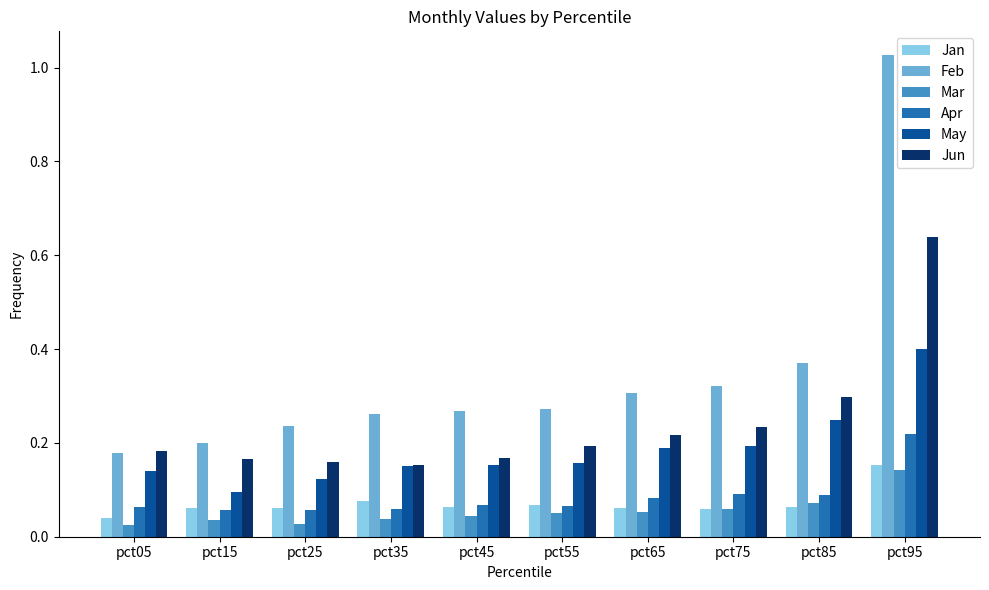

What is the difference between the maximum and second lowest values in the Jun series?

0.5